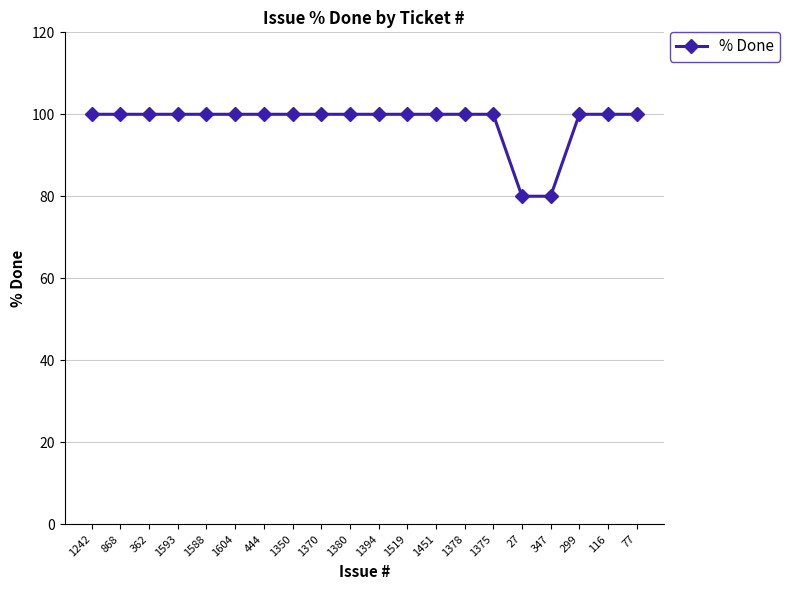

Reading right to left, extract all data points from this chart.

100	100	100	80	80	100	100	100	100	100	100	100	100	100	100	100	100	100	100	100